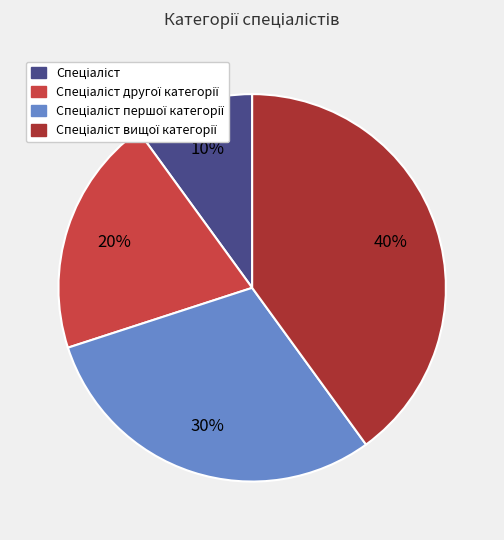

To the nearest percent, what is the average slice percentage?

25%